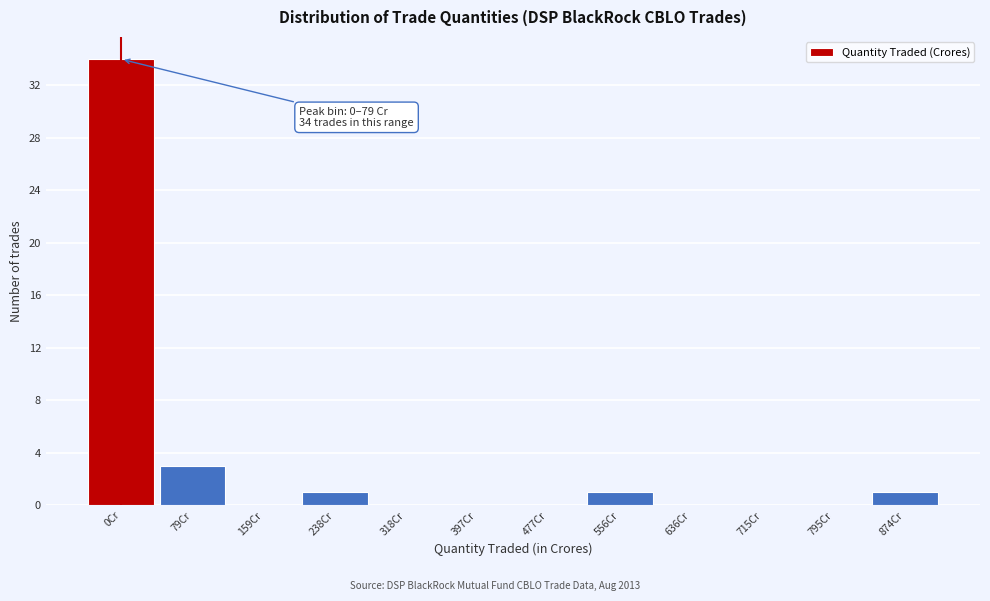

Reading left to right, extract all data points from this chart.

0Cr=34	79Cr=3	159Cr=0	238Cr=1	318Cr=0	397Cr=0	477Cr=0	556Cr=1	636Cr=0	715Cr=0	795Cr=0	874Cr=1